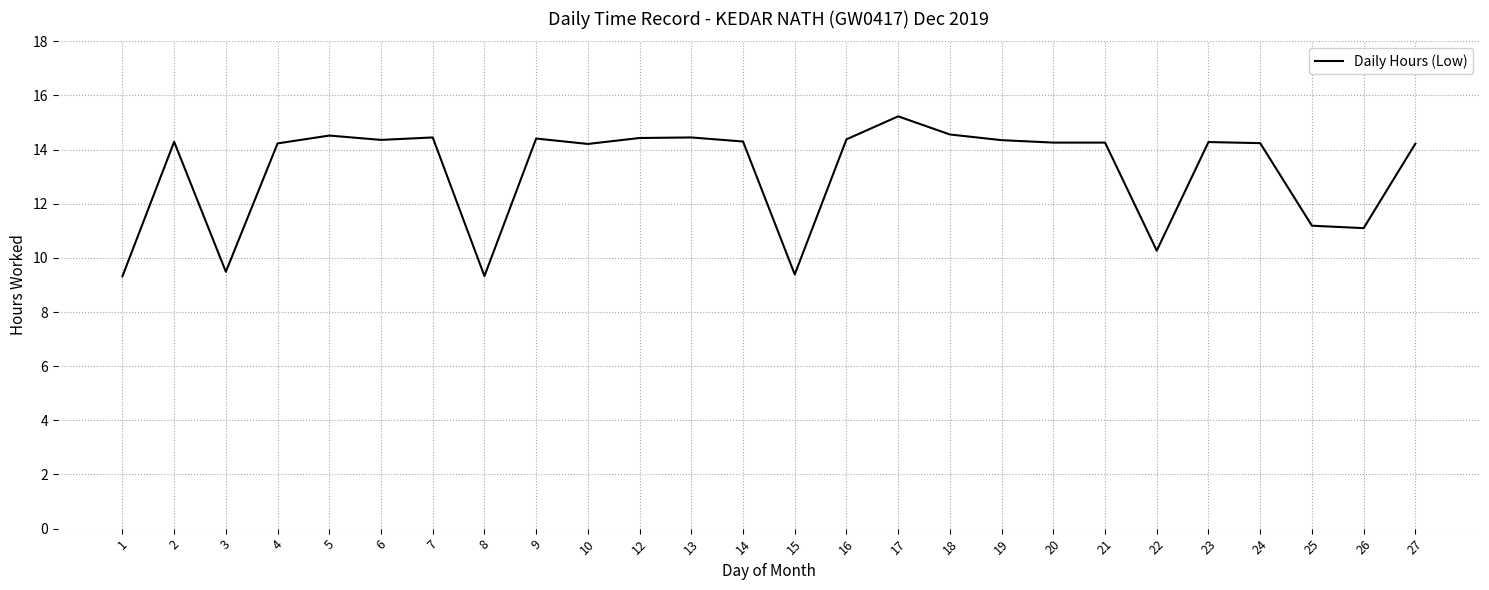

What is the minimum value shown in the chart?

9.3